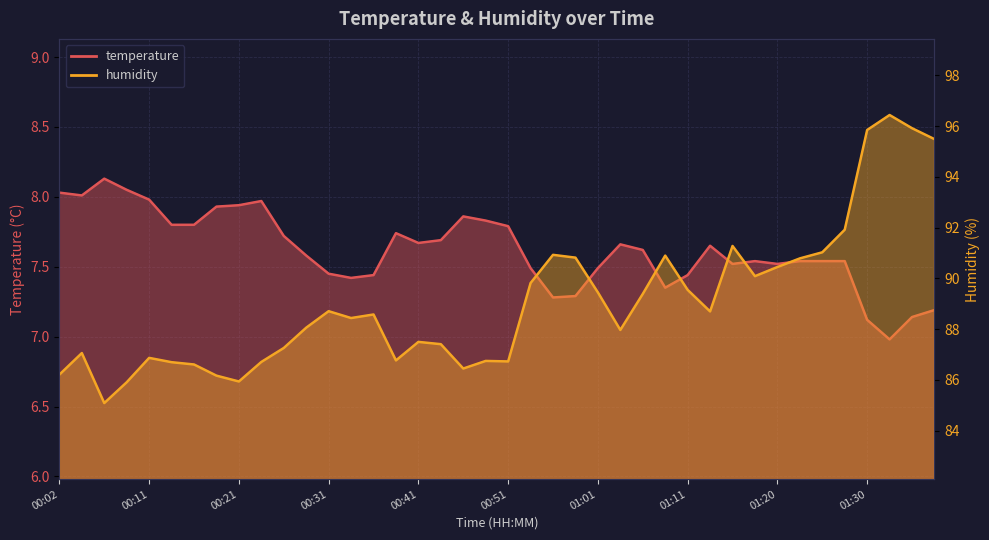

Between 00:07 and 01:28, which series saw the biggest shift?

humidity